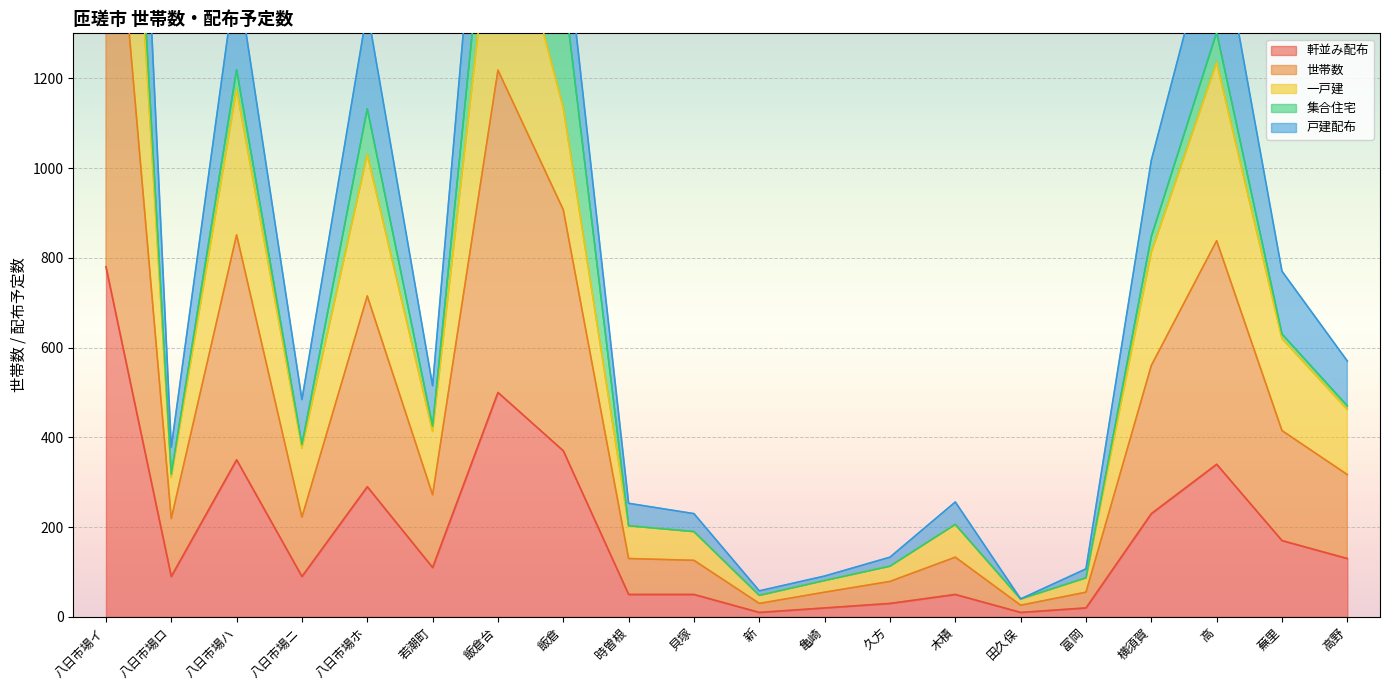

Is it true that 軒並み配布 equals 50 at 貝塚?

True